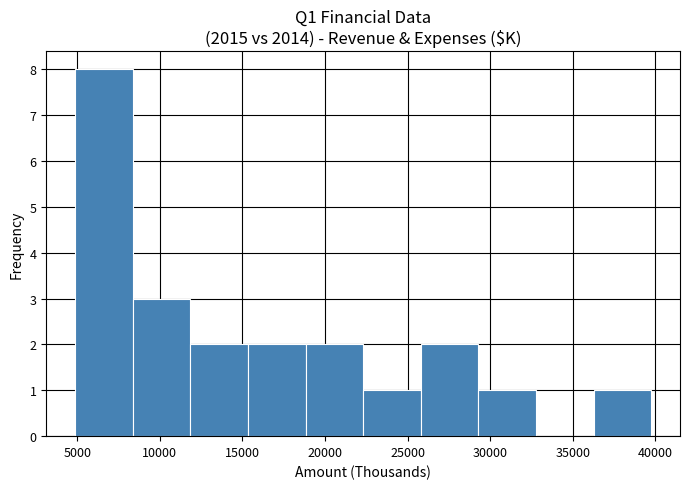

Reading left to right, transcribe this chart: for each bar, give the range it covers on the x-axis and its height. Neither the bar edges nor the heights are printed on the chart, so give them approximately, as read against the axes.

5000 to 8500: 8
8500 to 12000: 3
12000 to 15500: 2
15500 to 19000: 2
19000 to 22500: 2
22500 to 26000: 1
26000 to 29500: 2
29500 to 33000: 1
33000 to 36500: 0
36500 to 39500: 1